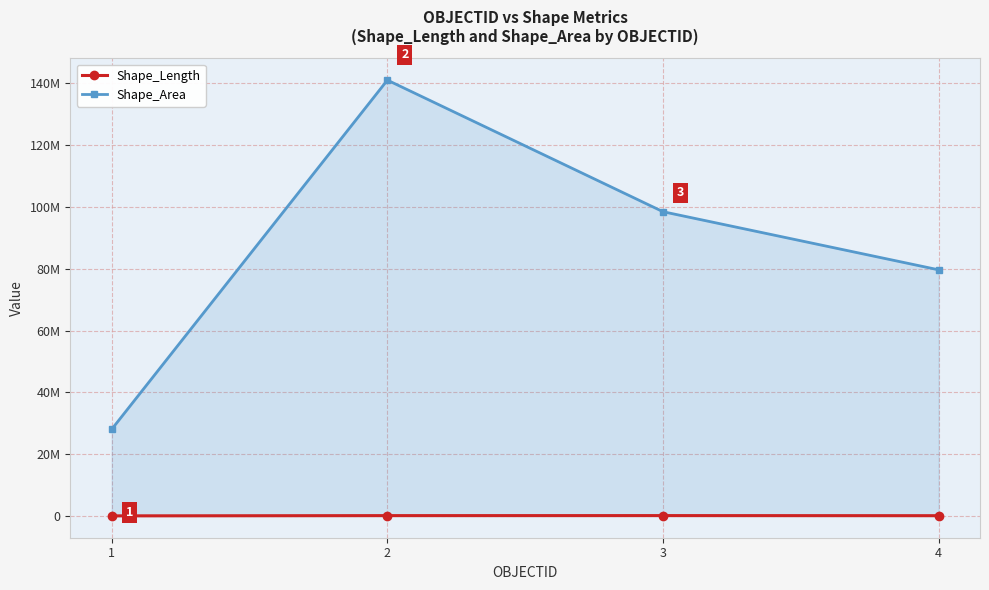

True or false: Shape_Area has more than 1 interior local peaks.

False